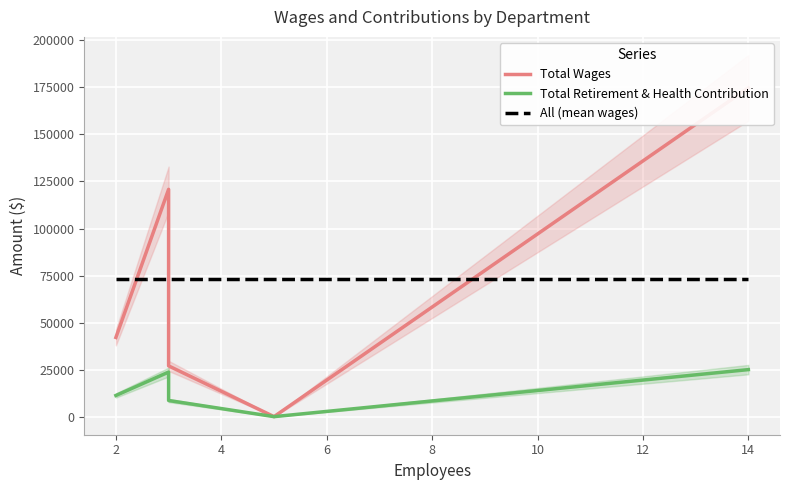

True or false: Total Retirement & Health Contribution and Total Wages intersect in this chart.

False